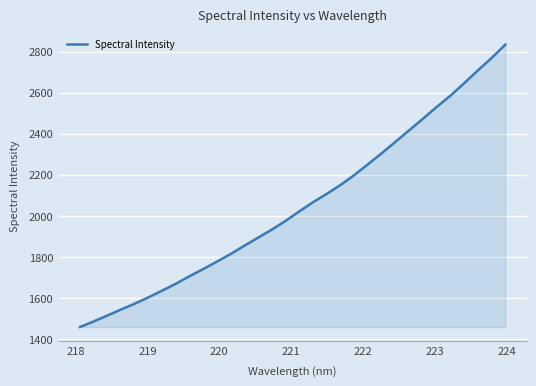

What is the maximum value shown in the chart?

2834.8